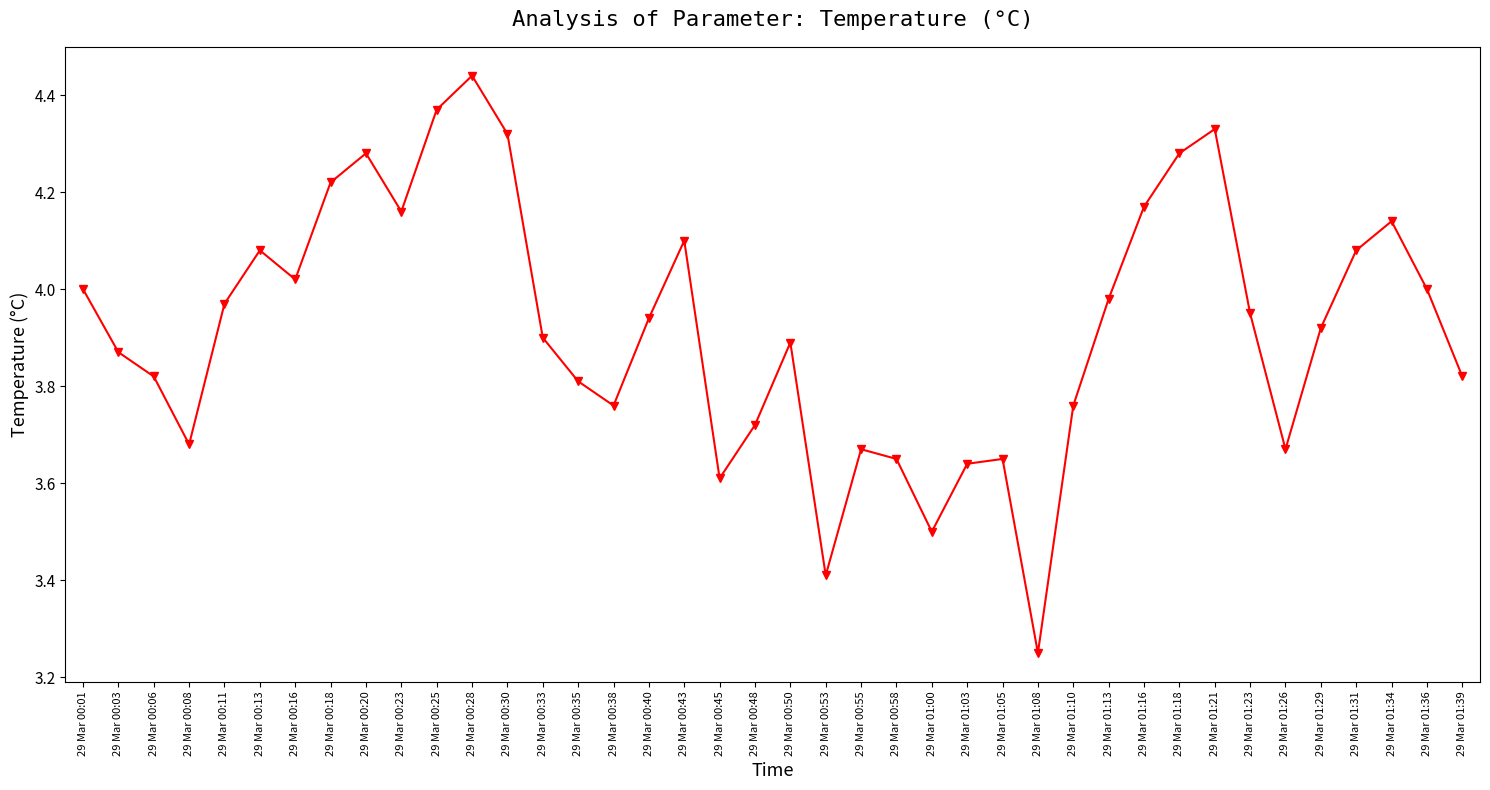

Is it true that the value at 29 Mar 01:39 is 6.1?

False